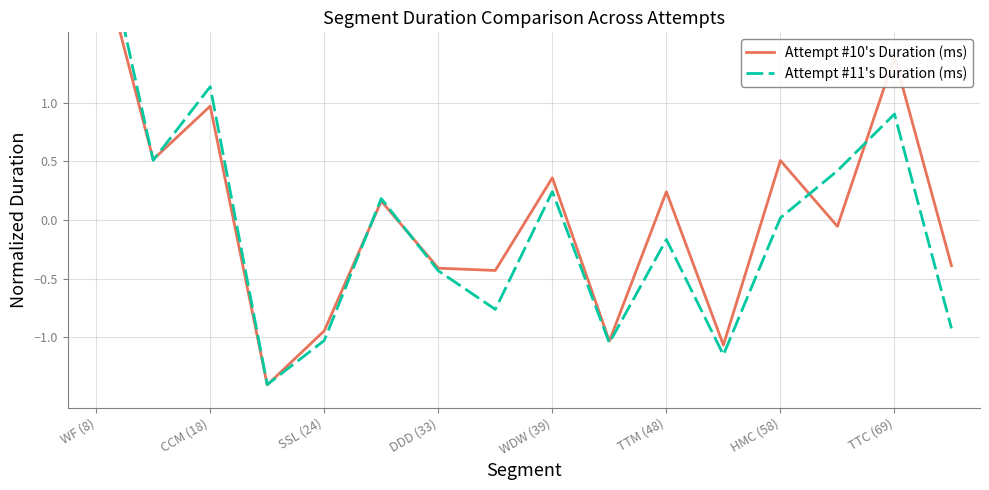

What is the difference between the maximum and minimum values in the Attempt #10's Duration (ms) series?

3.8